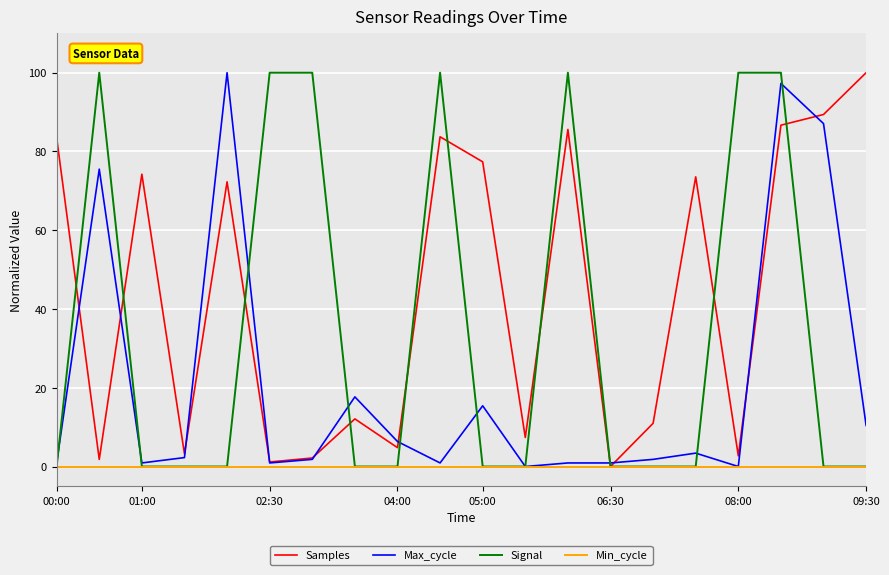

Which series has the largest total across all categories?

Samples